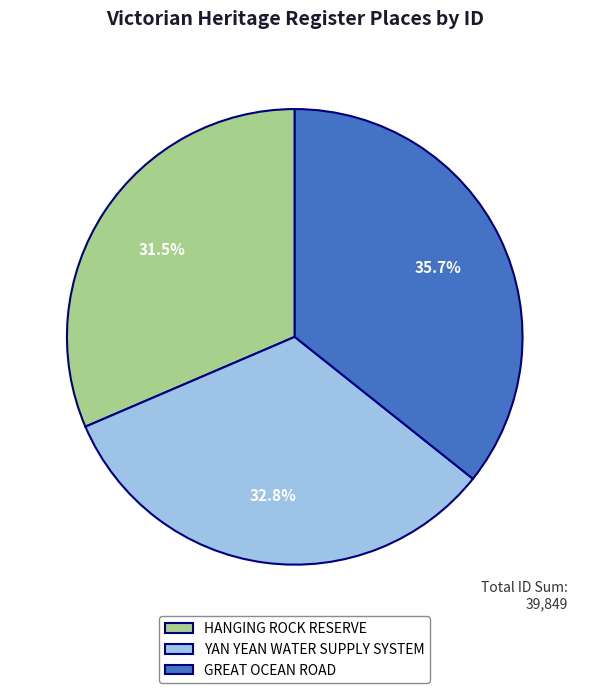

To the nearest percent, what is the difference between the YAN YEAN WATER SUPPLY SYSTEM and GREAT OCEAN ROAD slice percentages?

3%